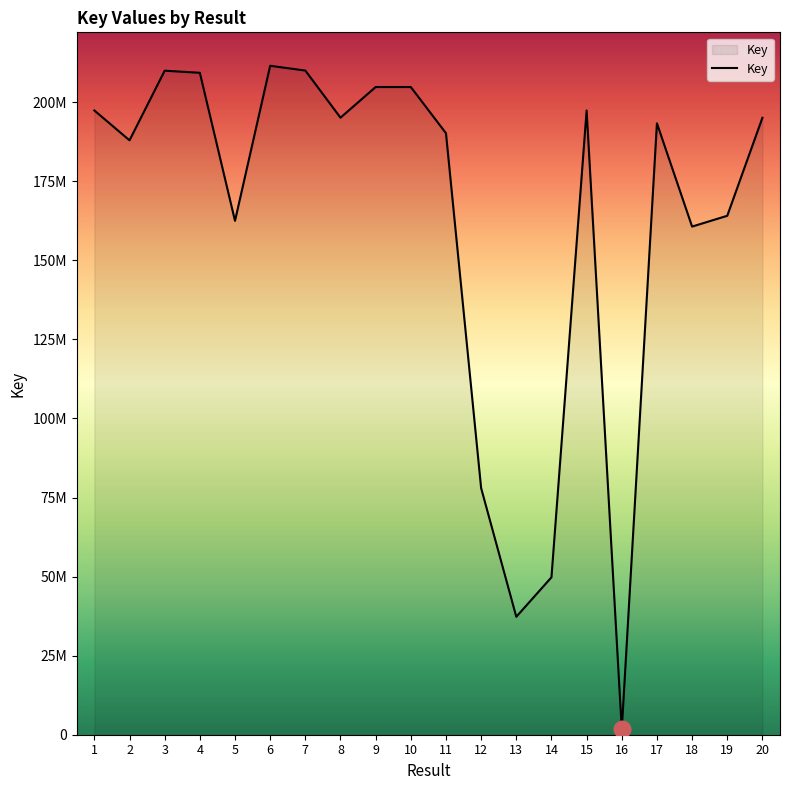

What is the greatest value displayed?

211515793